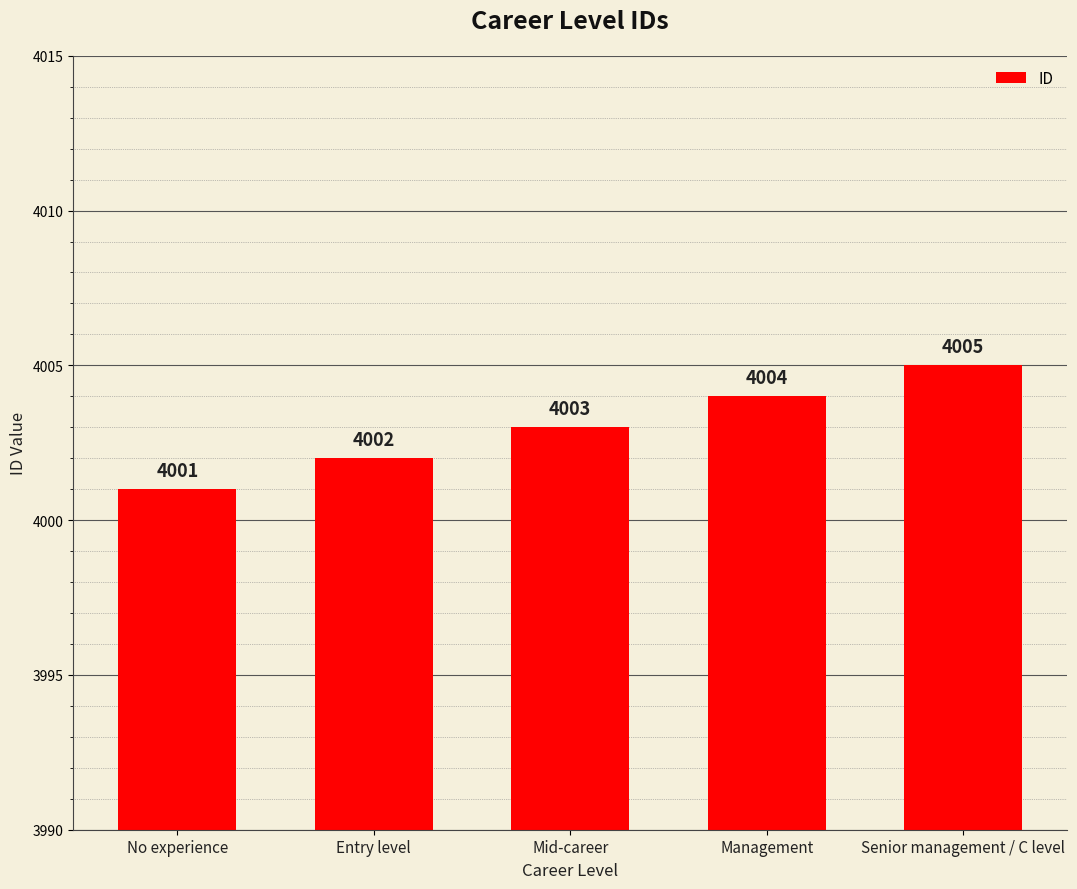

How many data points does each series have?

5